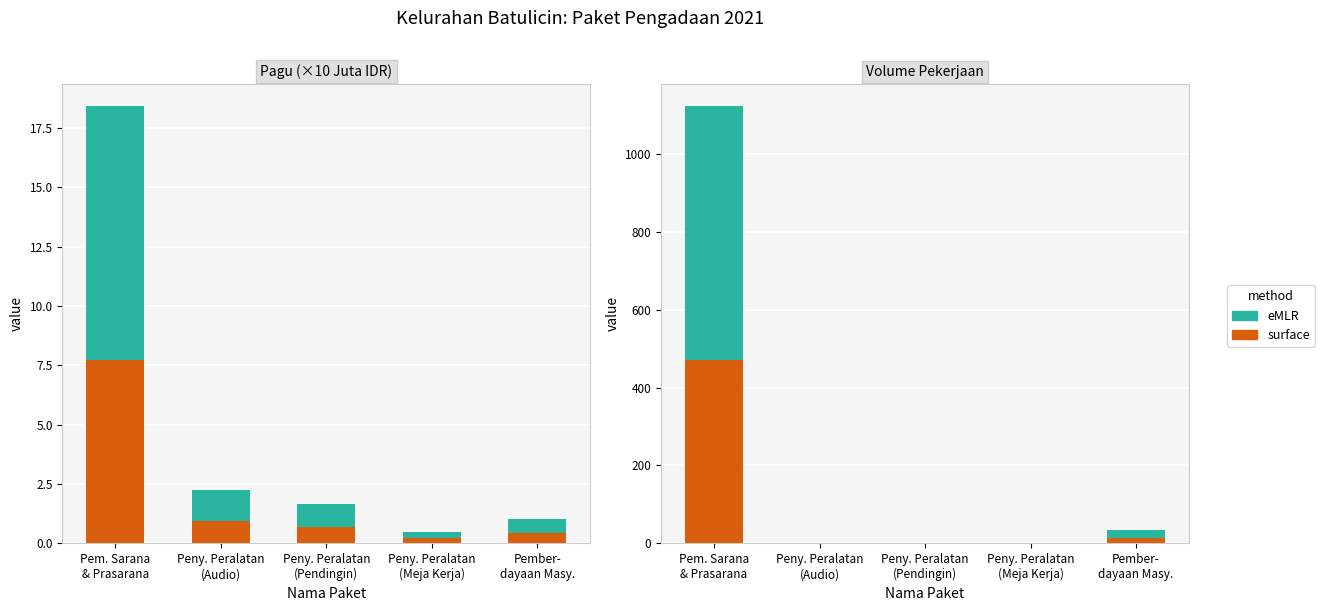

At how many categories does at least one series exceed 572?

1